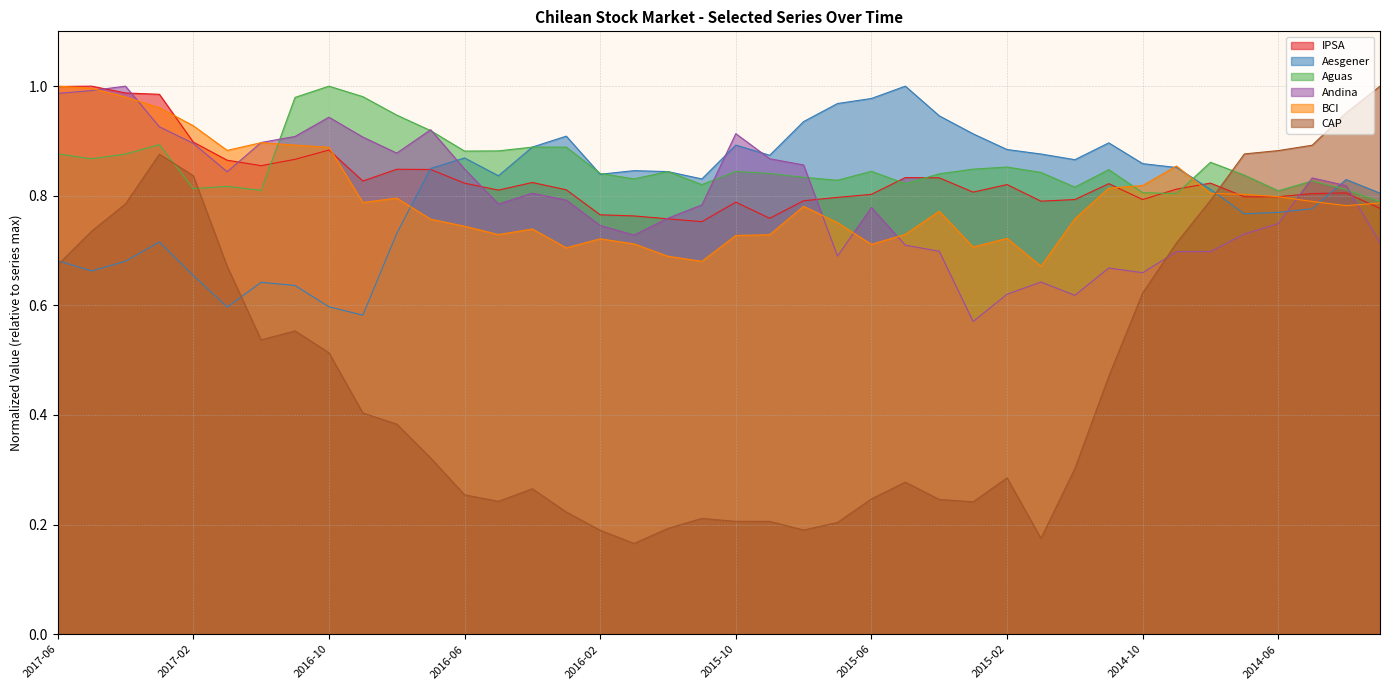

Is it true that Andina equals 0.2 at 2014-04?

False